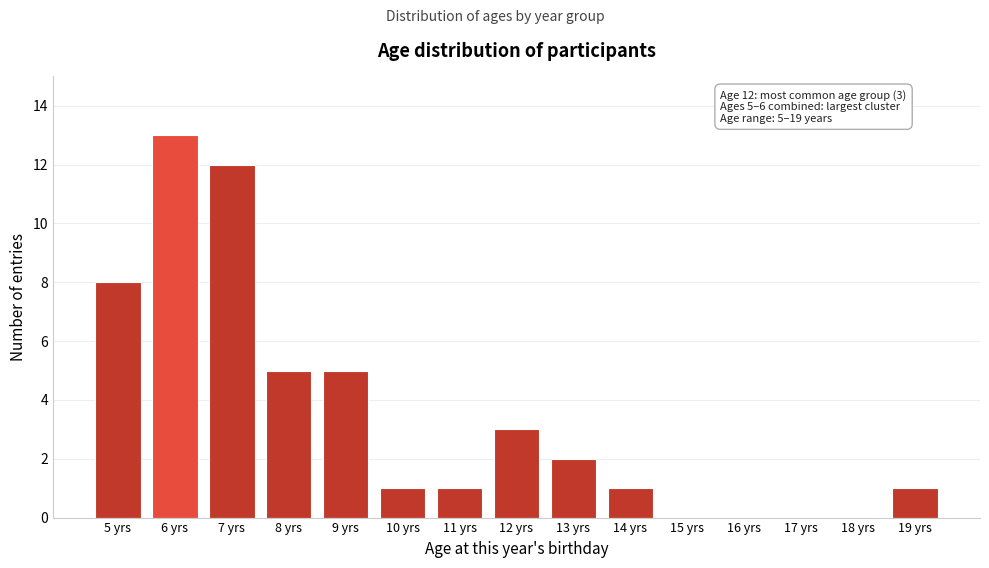

Reading left to right, extract all data points from this chart.

5 yrs=8	6 yrs=13	7 yrs=12	8 yrs=5	9 yrs=5	10 yrs=1	11 yrs=1	12 yrs=3	13 yrs=2	14 yrs=1	15 yrs=0	16 yrs=0	17 yrs=0	18 yrs=0	19 yrs=1